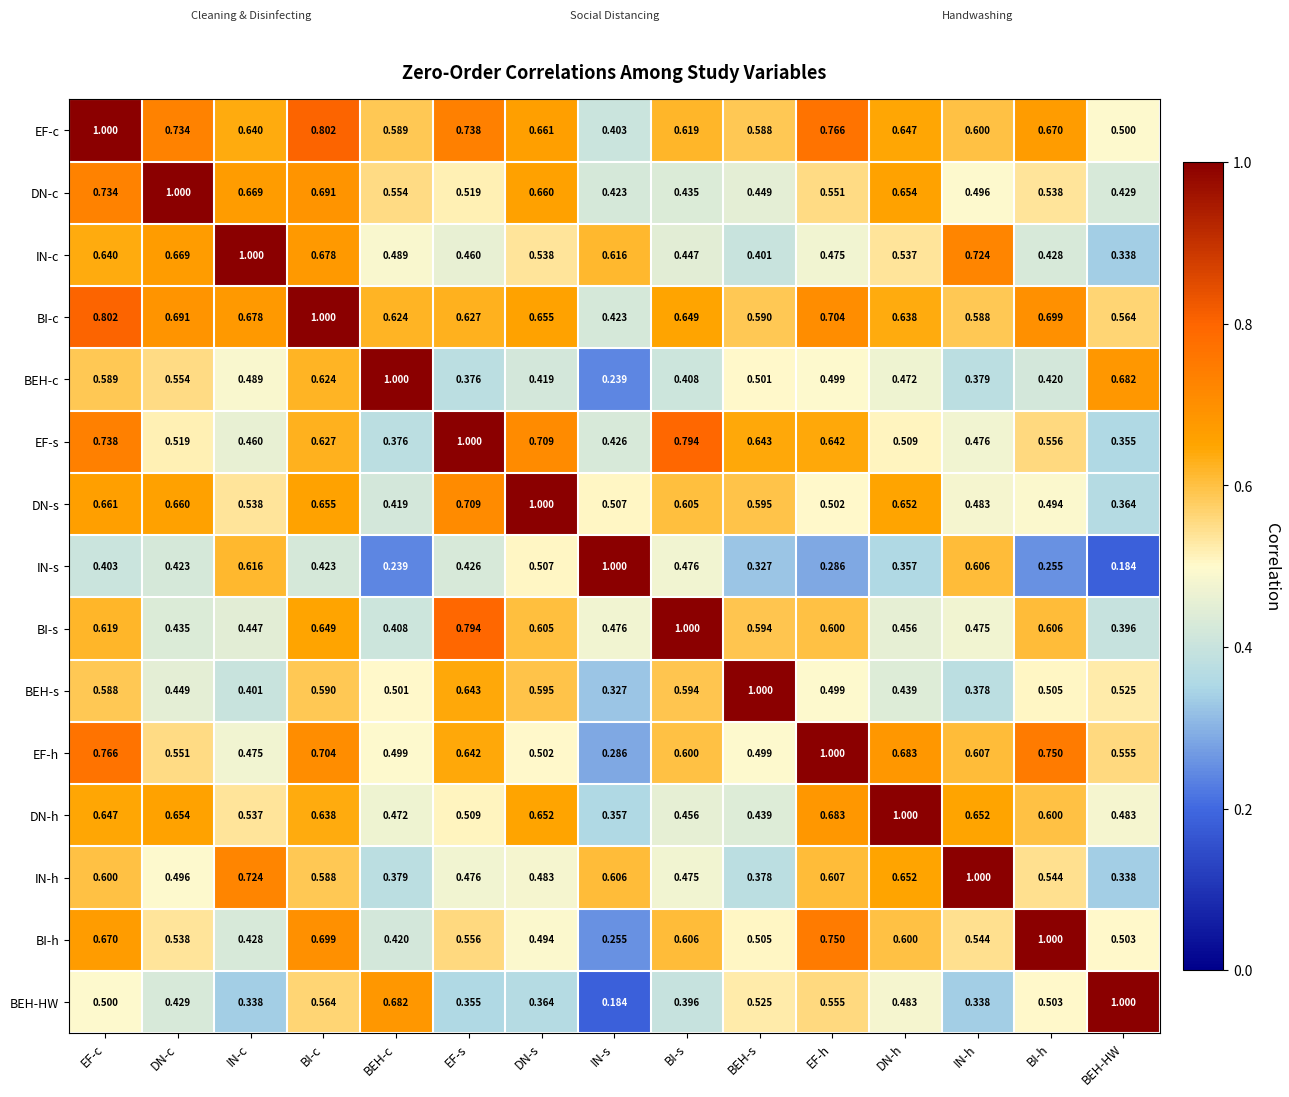

Where is IN-h nearest to the value 0?

BEH-HW